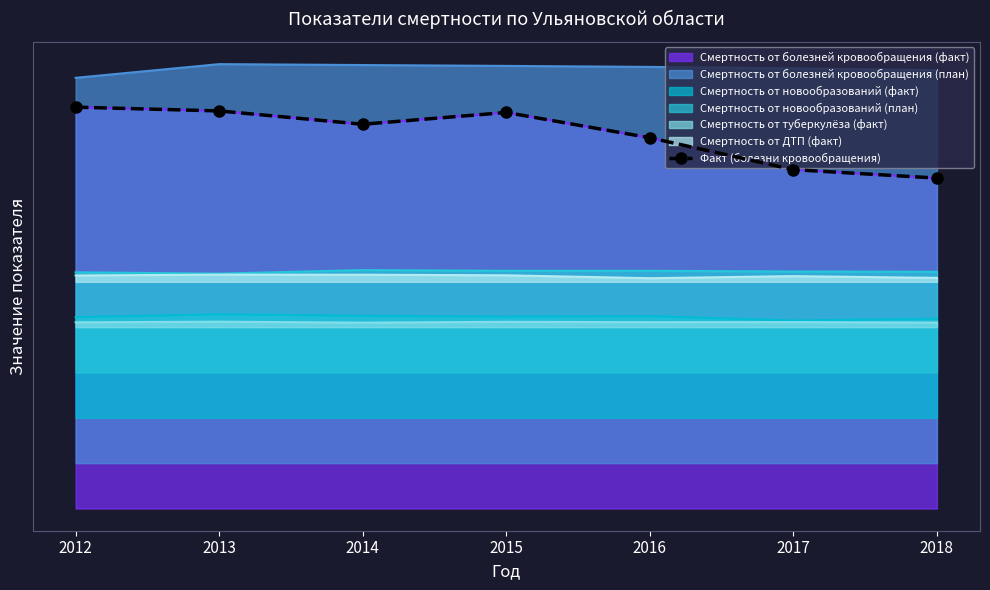

Which label corresponds to the smallest value in the chart?

2018